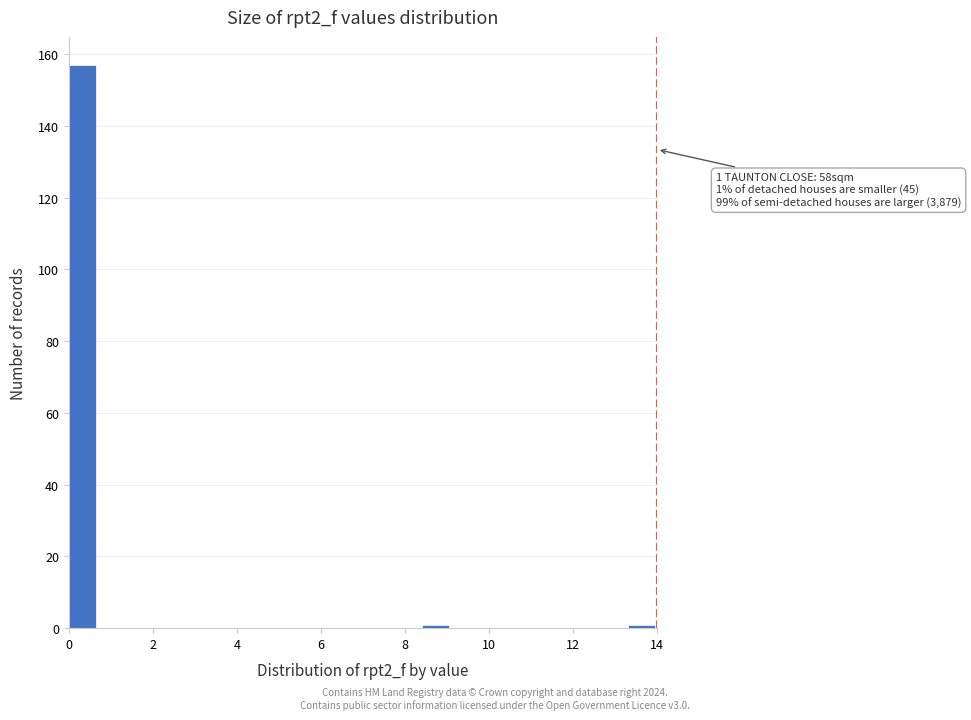

Around what value on the x-axis is the tallest bar? Give the approximate position of its centre, as read against the axis.

0.4